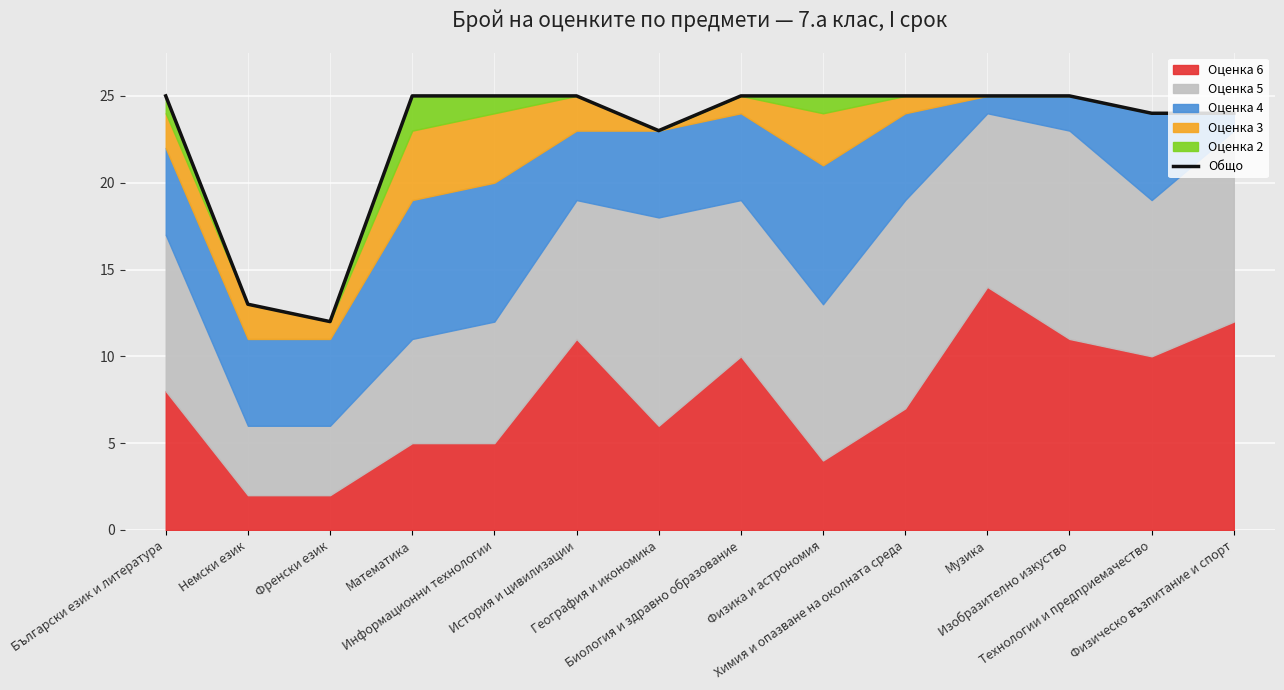

What is the sum of the values at Български език и литература and Физическо възпитание и спорт?

49